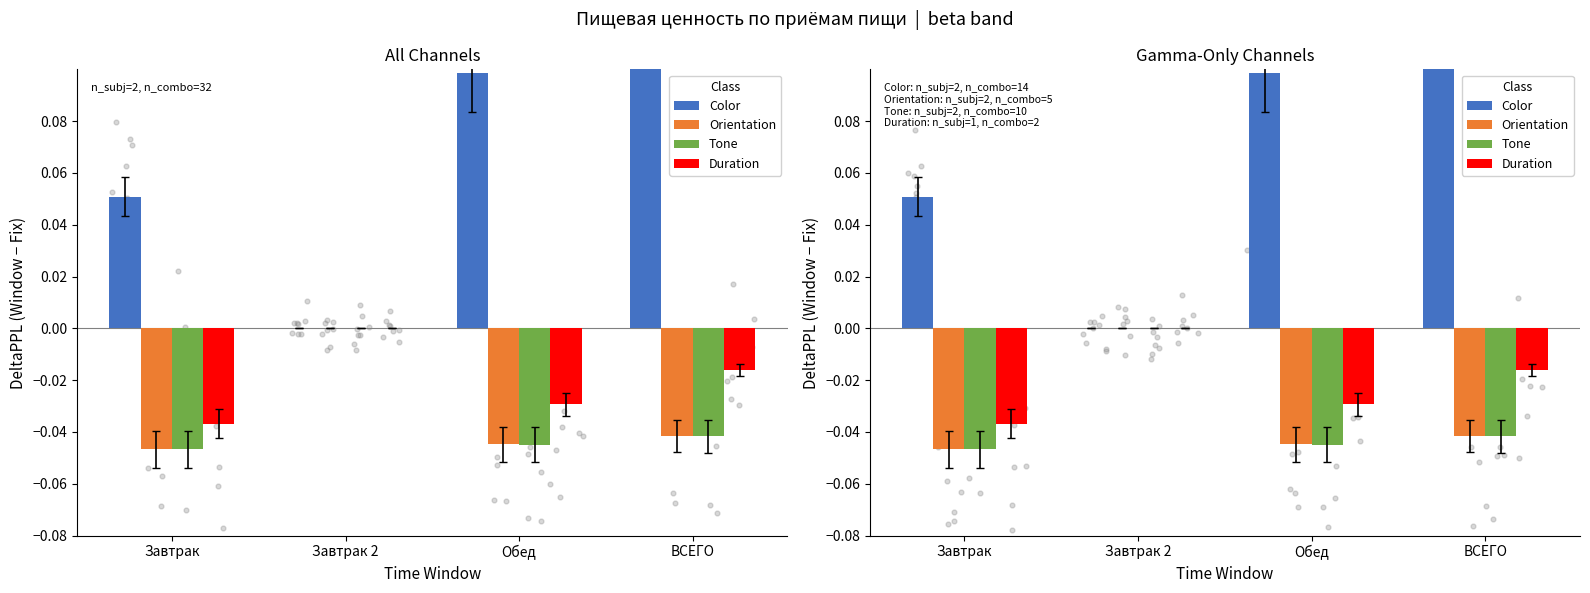

Which series has the largest Y range (max minus min)?

Color